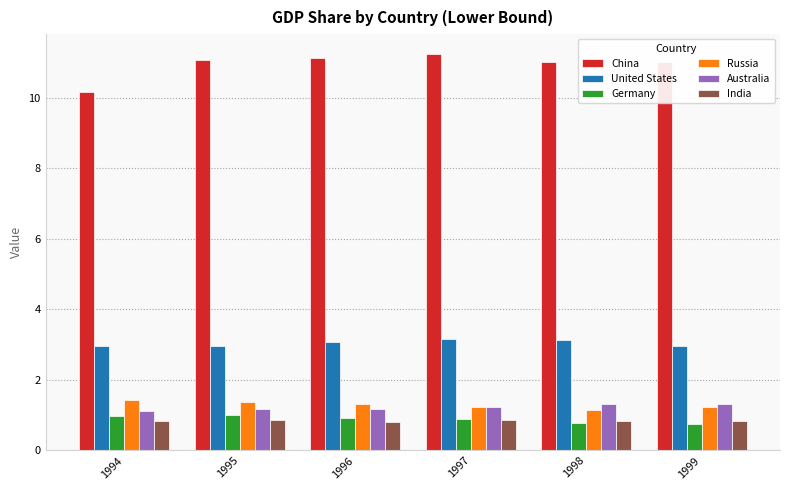

What is the lowest value of the China series?

10.2